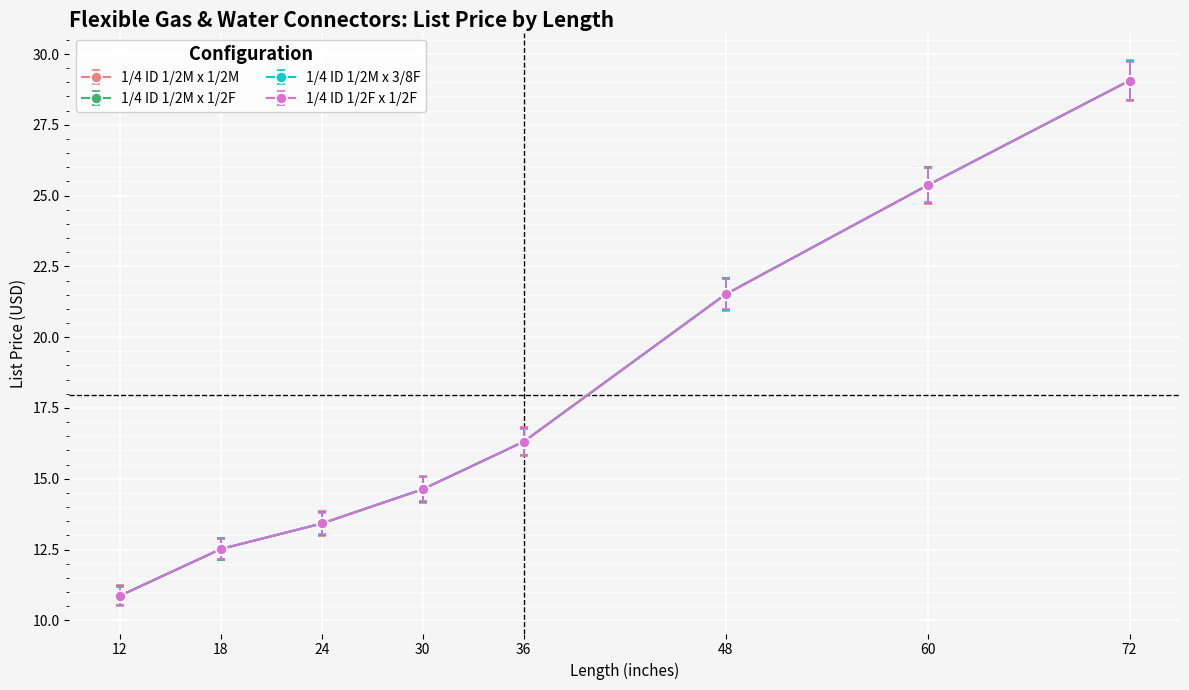

Reading left to right, transcribe all the data shown in this chart.

1/4 ID 1/2M x 1/2M: 12=10.9	18=12.5	24=13.4	30=14.6	36=16.3	48=21.5	60=25.4	72=29.1
1/4 ID 1/2M x 1/2F: 12=10.9	18=12.5	24=13.4	30=14.6	36=16.3	48=21.5	60=25.4	72=29.1
1/4 ID 1/2M x 3/8F: 12=10.9	18=12.5	24=13.4	30=14.6	36=16.3	48=21.5	60=25.4	72=29.1
1/4 ID 1/2F x 1/2F: 12=10.9	18=12.5	24=13.4	30=14.6	36=16.3	48=21.5	60=25.4	72=29.1